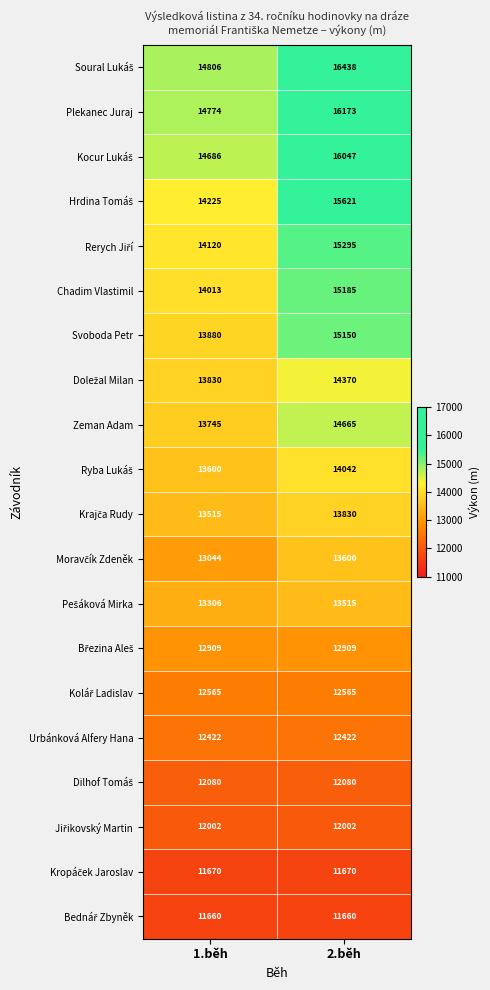

What is the total value across all series at 2.běh?

279239